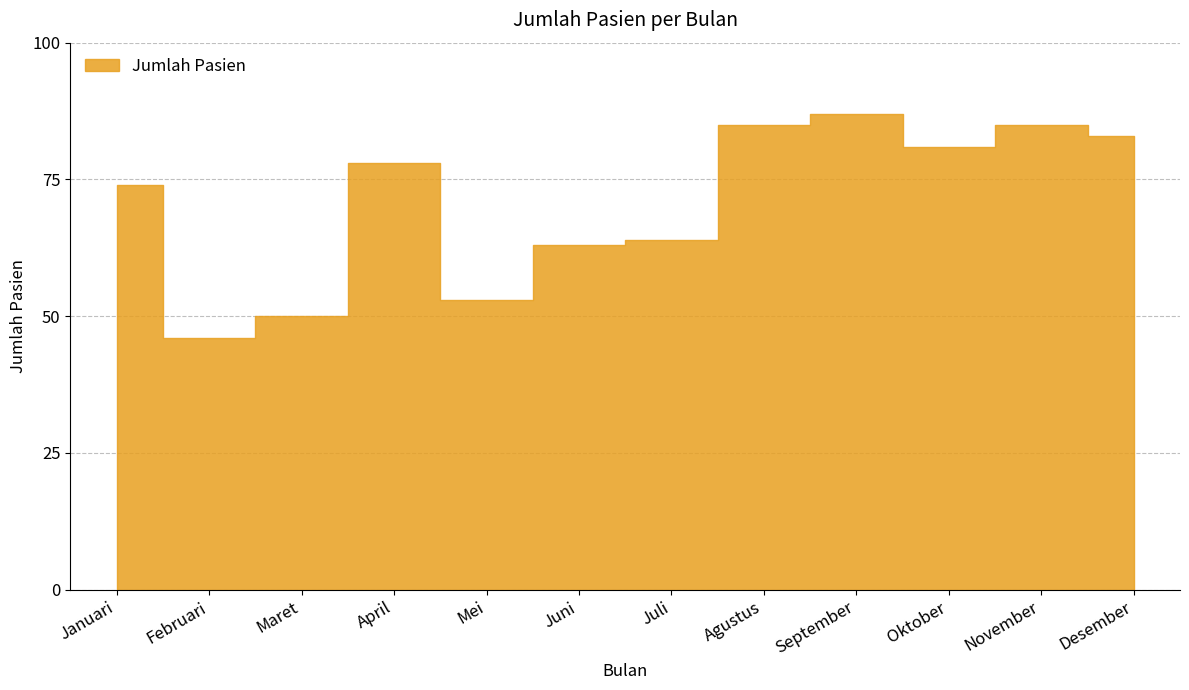

True or false: the data shows 74 at Februari.

False